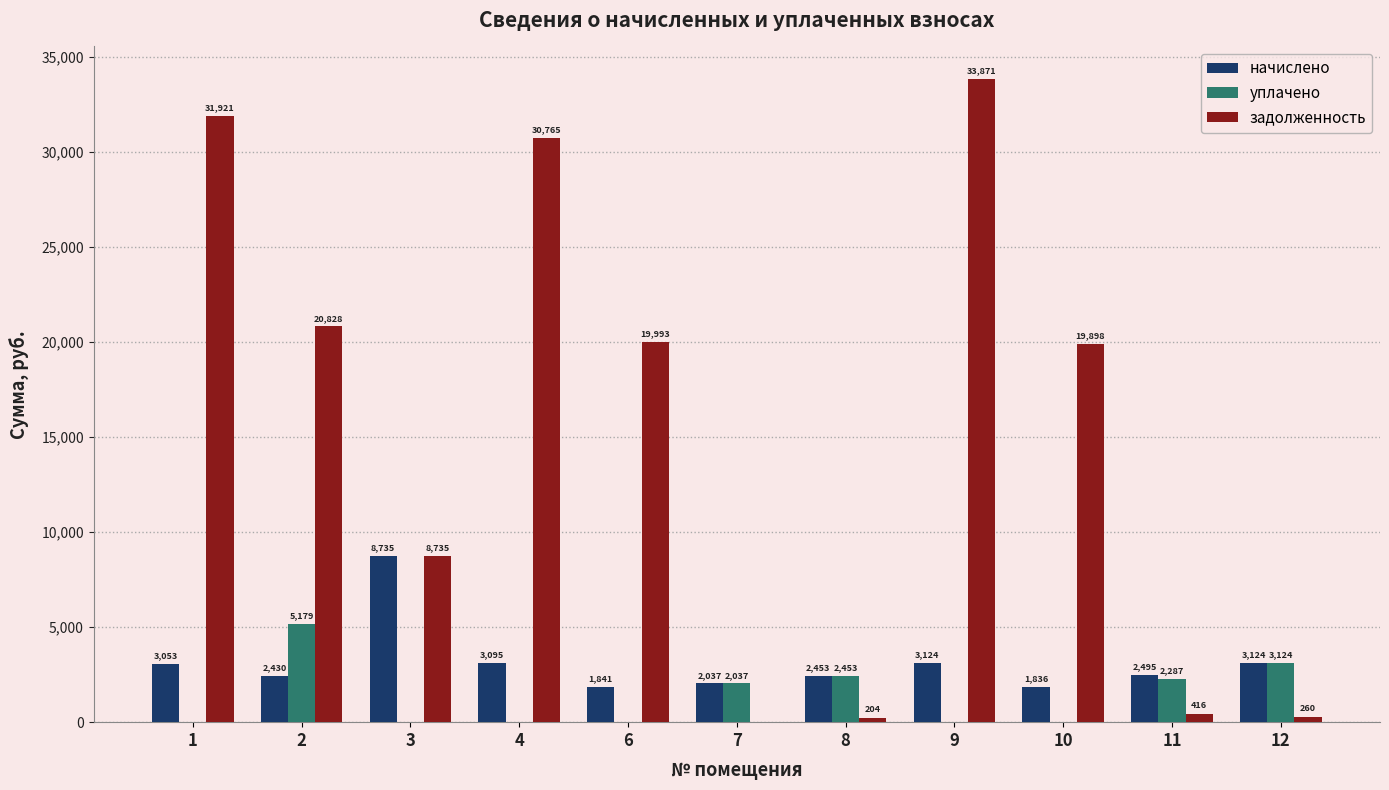

How many data points in задолженность are above 19898?

6